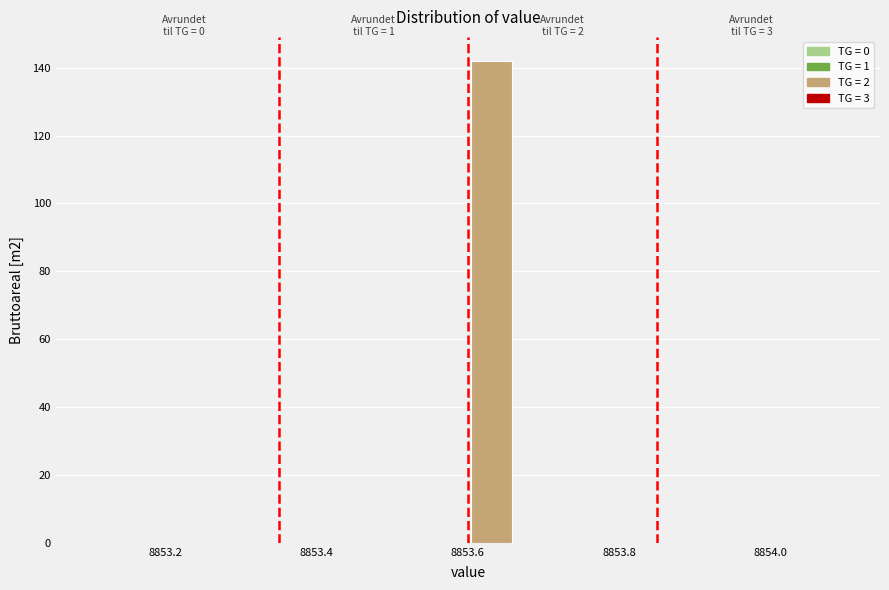

Read against the x-axis, roughly where is the centre of the tallest bar?

8853.64